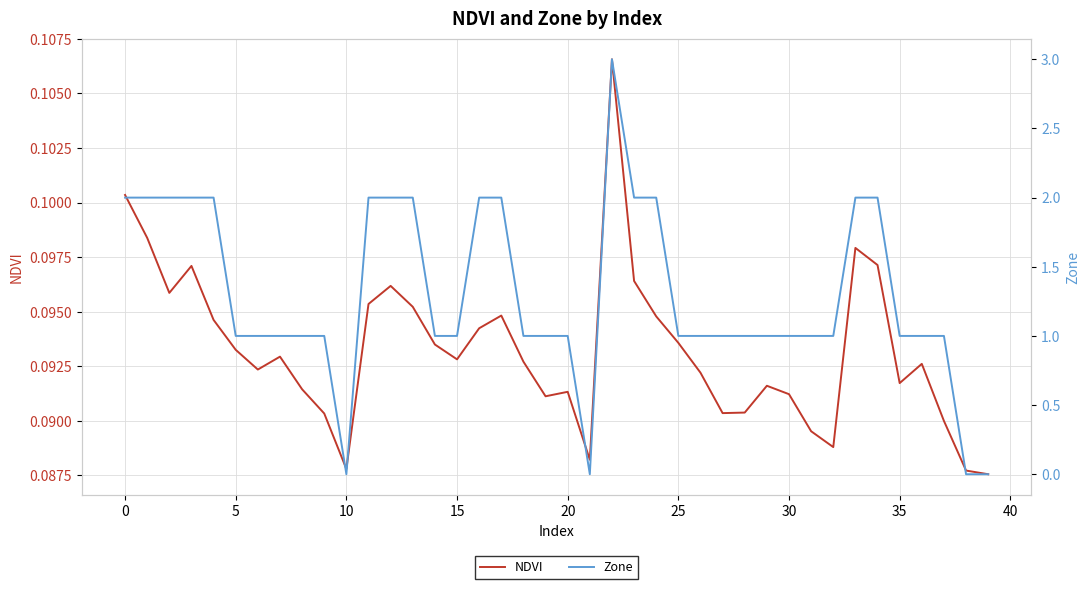

The value of Zone at 36 is 1.0. True or false?

True